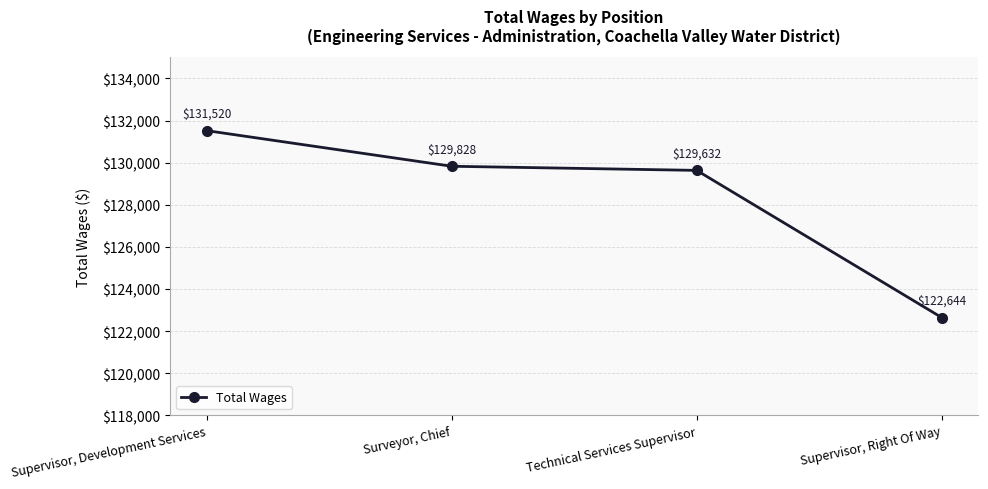

True or false: the data shows 129632 at Technical Services Supervisor.

True